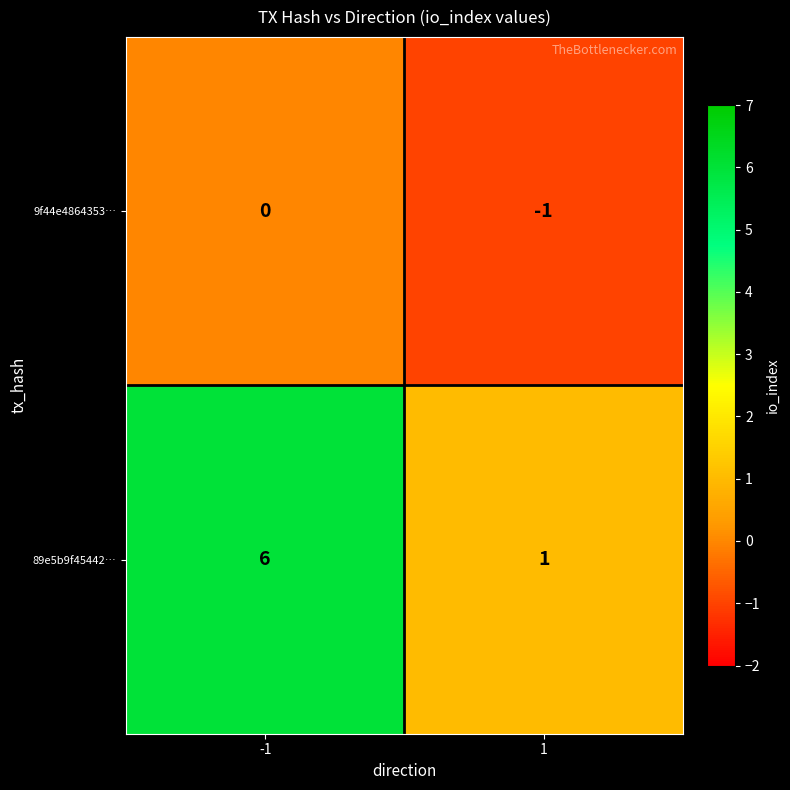

Read the 89e5b9f45442… value at -1.

6